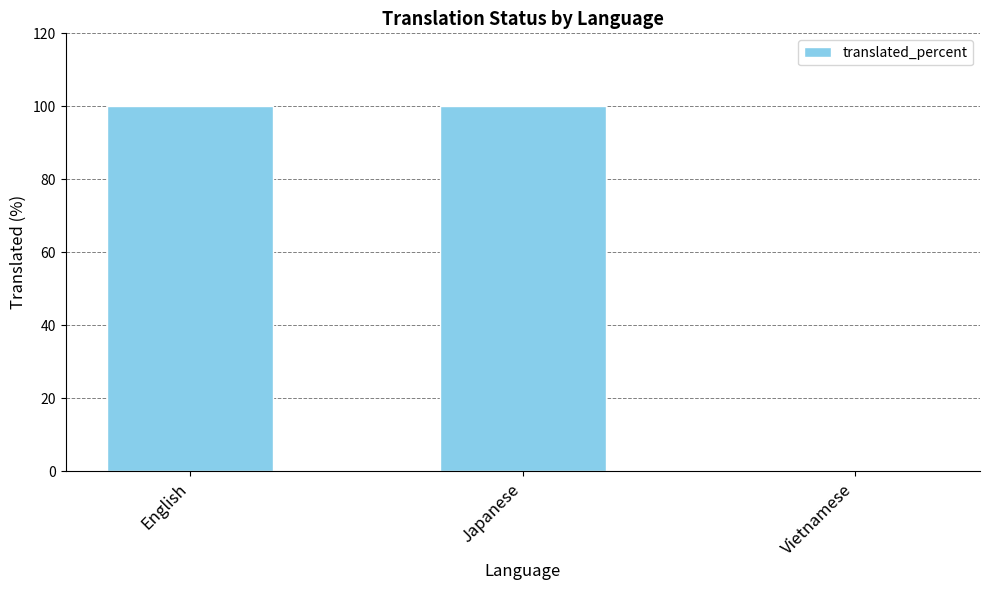

Reading left to right, list all the values displayed in this chart.

100	100	0